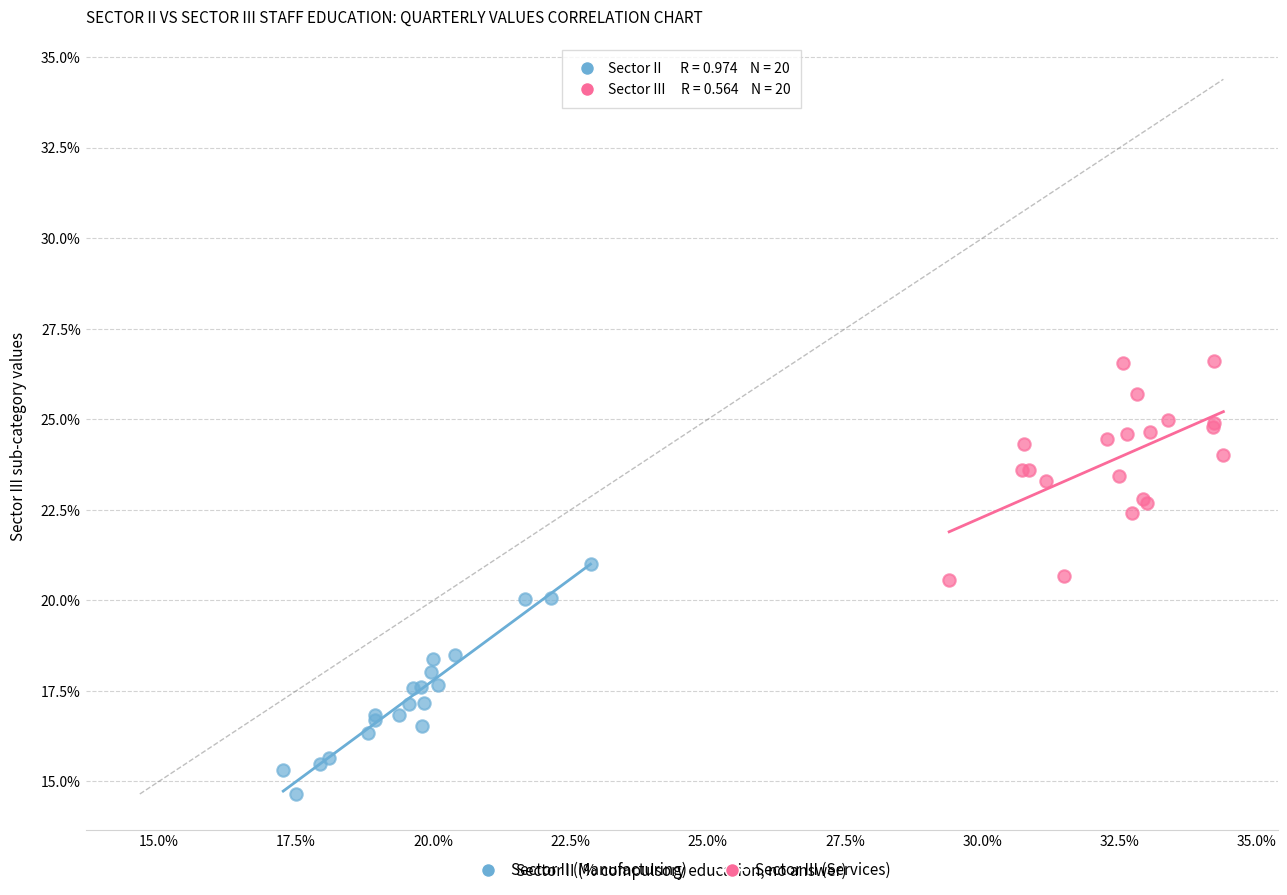

Which series contains the highest Y value?

Sector III (Services)